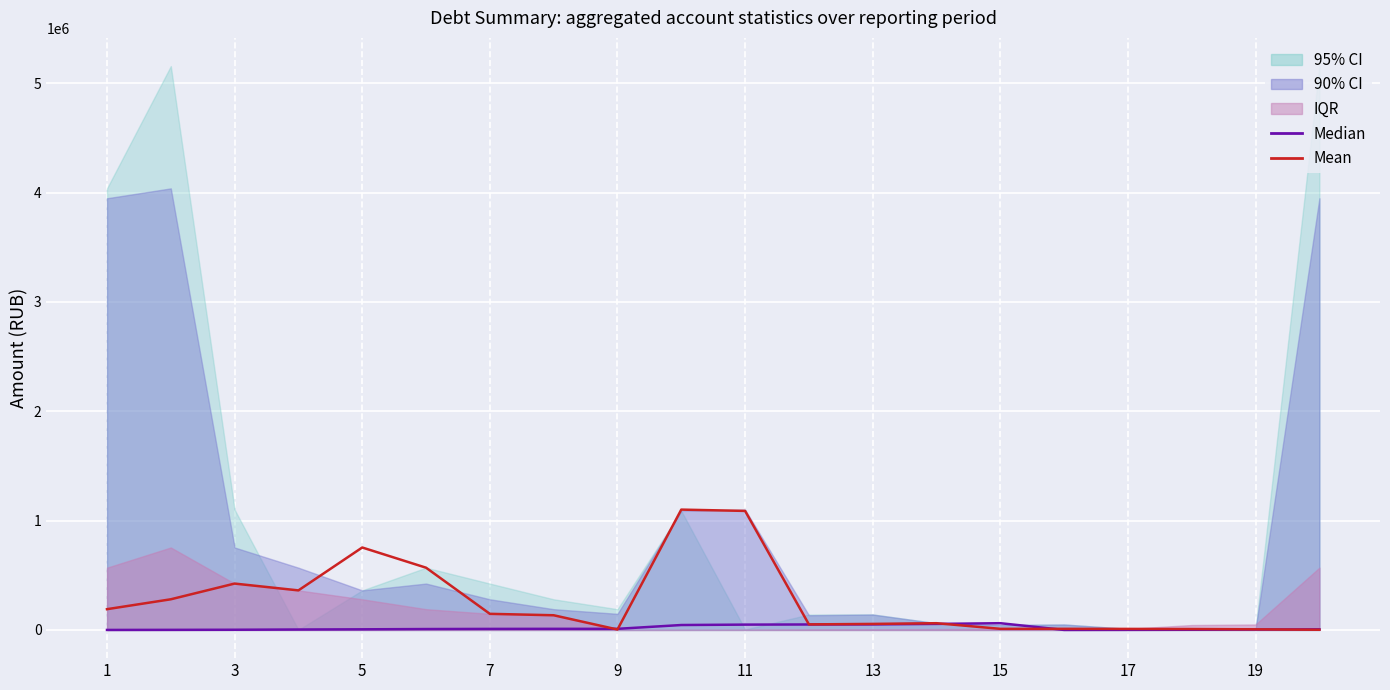

How many lines are shown in the chart?

2